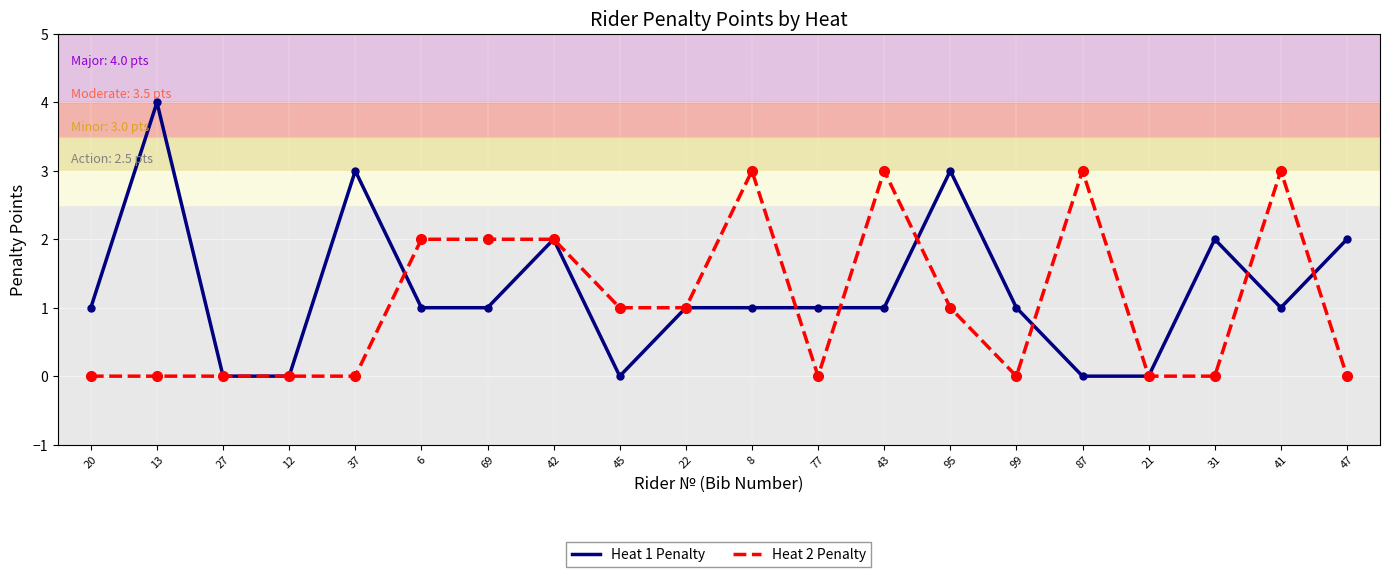

Reading left to right, list all the values displayed in this chart.

Heat 1 Penalty: 1	4	0	0	3	1	1	2	0	1	1	1	1	3	1	0	0	2	1	2
Heat 2 Penalty: 0	0	0	0	0	2	2	2	1	1	3	0	3	1	0	3	0	0	3	0